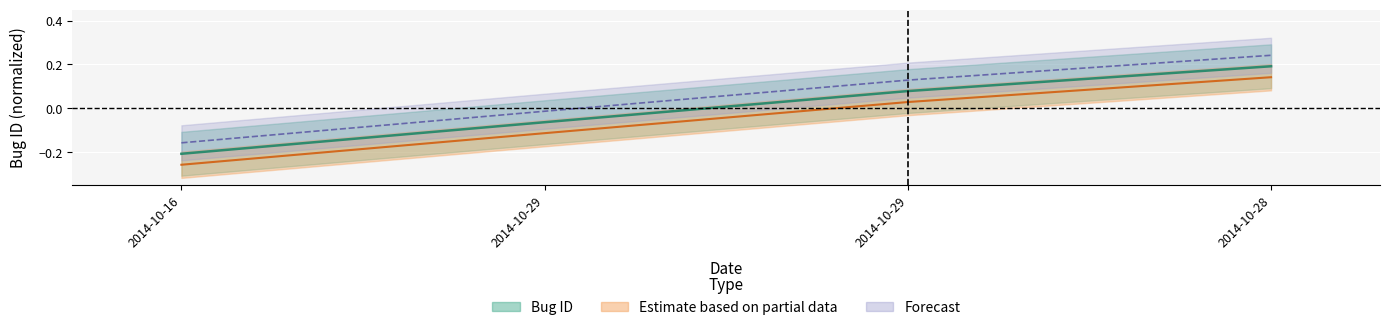

Which series changed the most between 2014-10-29 and 2014-10-28?

Estimate (partial)